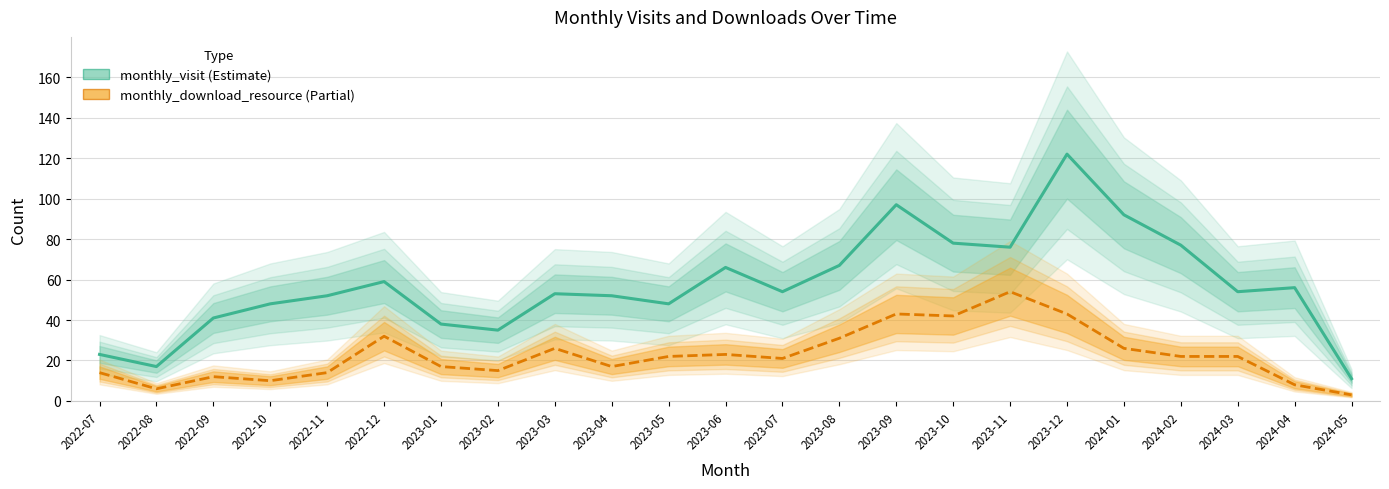

What is the difference between the highest and lowest values at 2023-09?

54